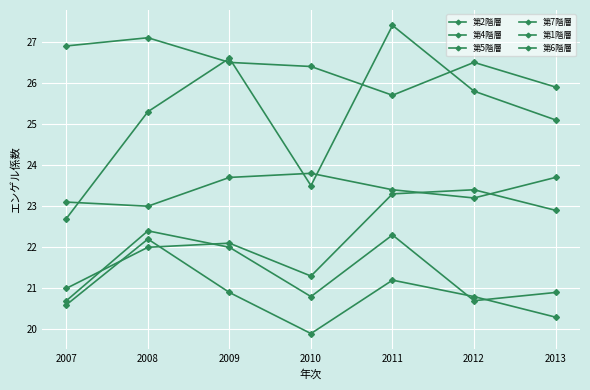

Does the chart display data point markers on the line(s)?

Yes